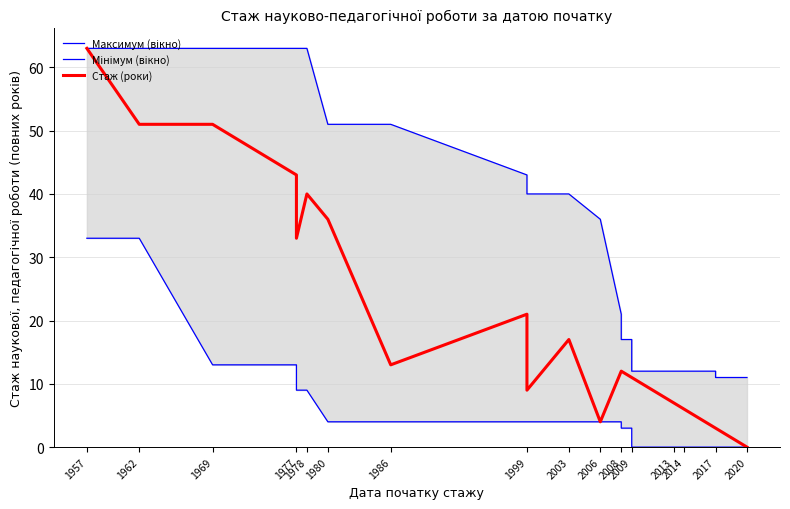

At which label does Мінімум (вікно) first exceed 4?

1957